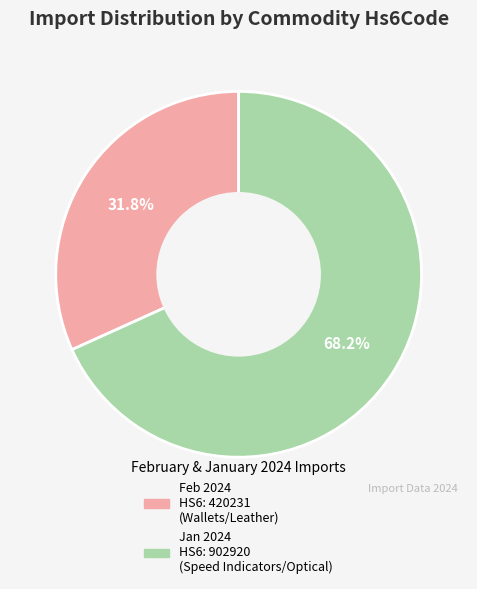

Is there a majority slice in this chart?

Yes